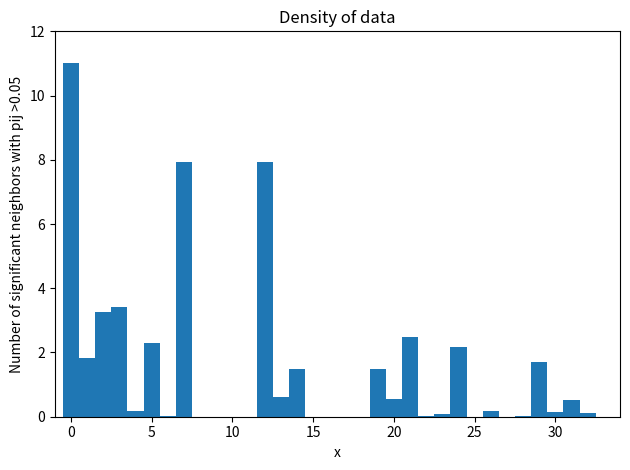

Around what value on the x-axis is the tallest bar? Give the approximate position of its centre, as read against the axis.

0.0